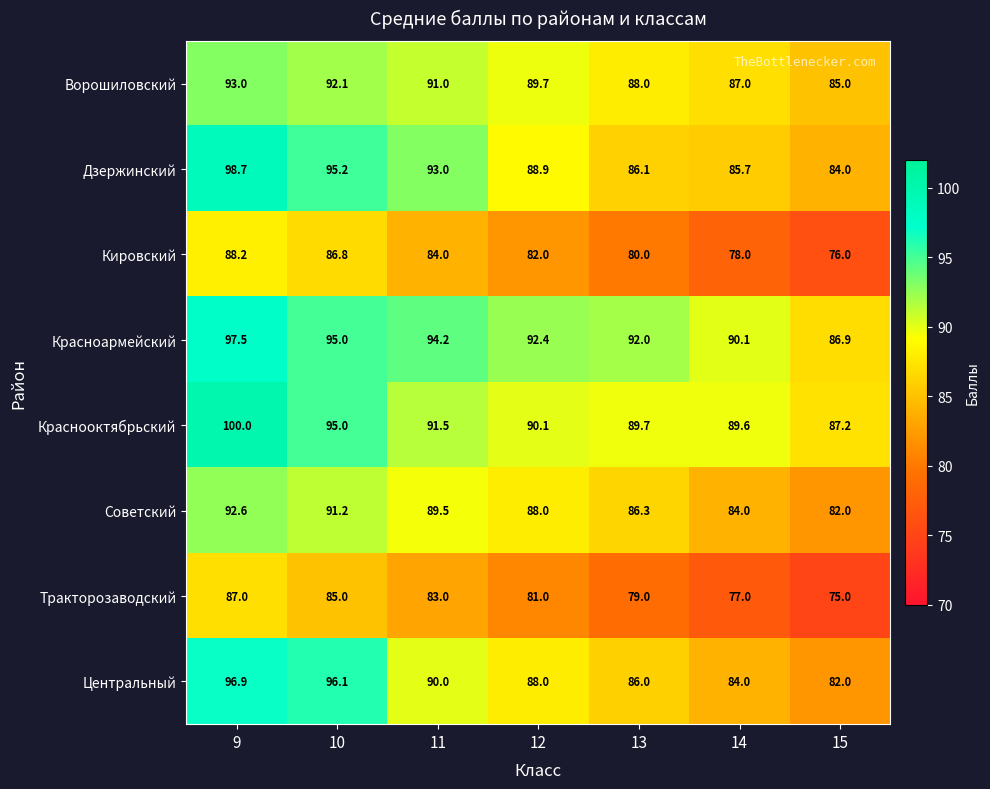

Which series has the widest spread of values?

Центральный